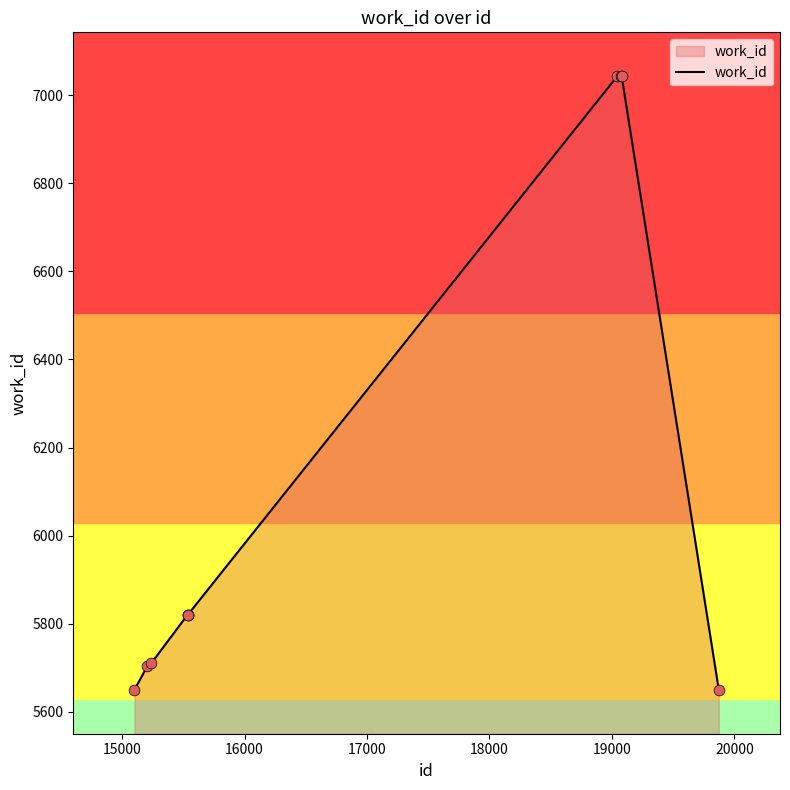

What is the maximum value shown in the chart?

7043